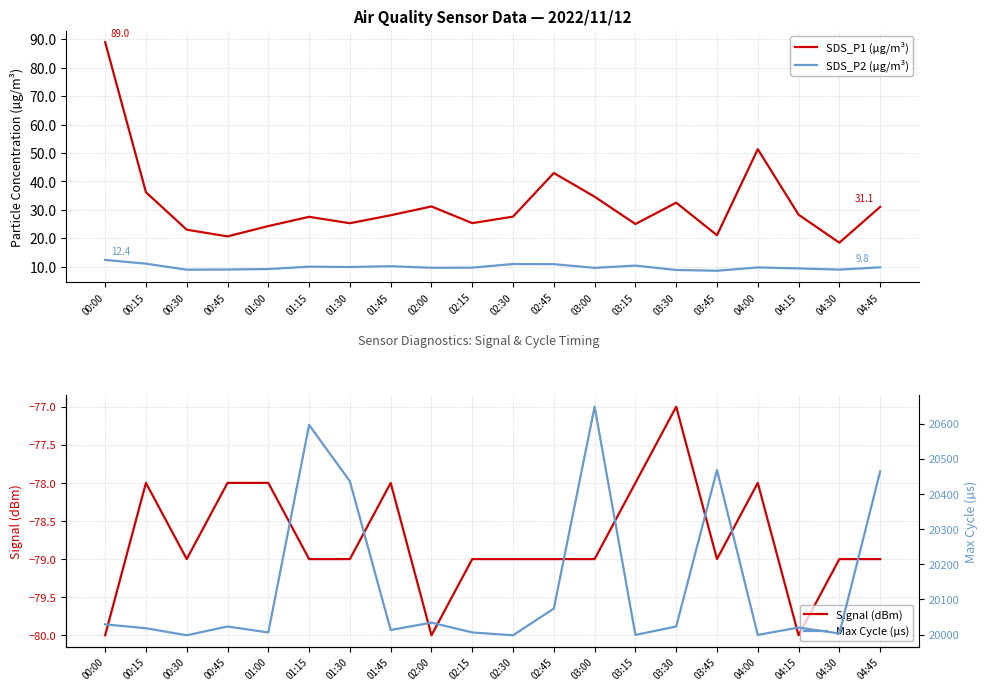

True or false: SDS_P1 (µg/m³) and Max Cycle (µs) intersect in this chart.

False